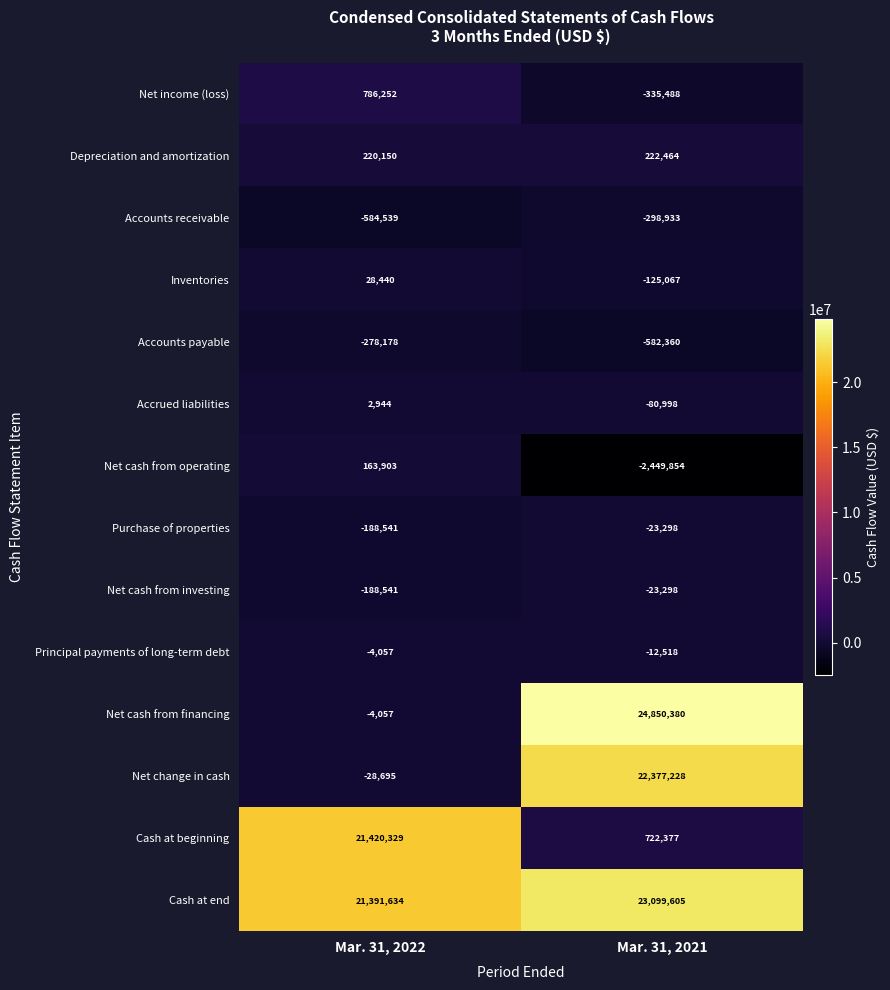

What is the sum of the Principal payments of long-term debt values at Mar. 31, 2022 and Mar. 31, 2021?

-16575